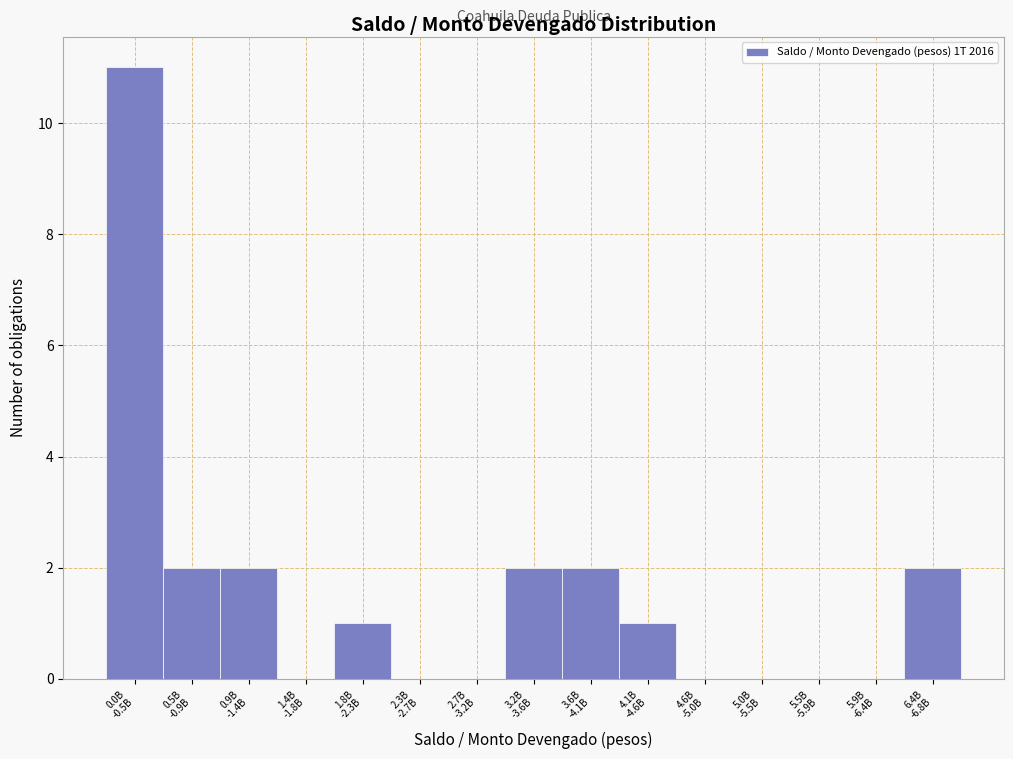

What is the sum of all values?

23